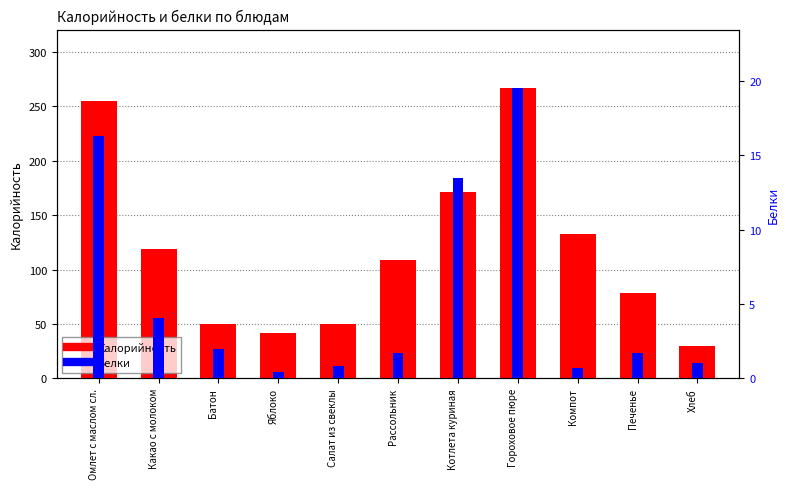

Count the number of data series in this chart.

2